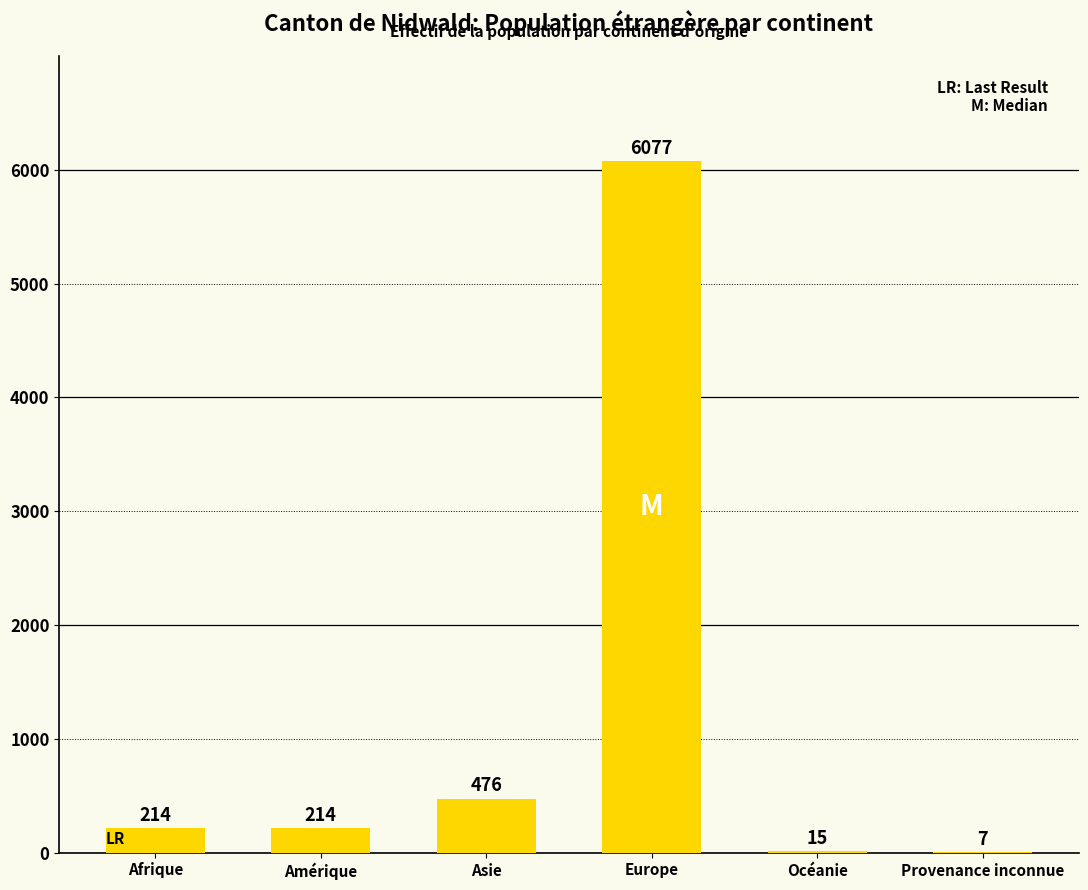

What is the maximum value shown in the chart?

6077